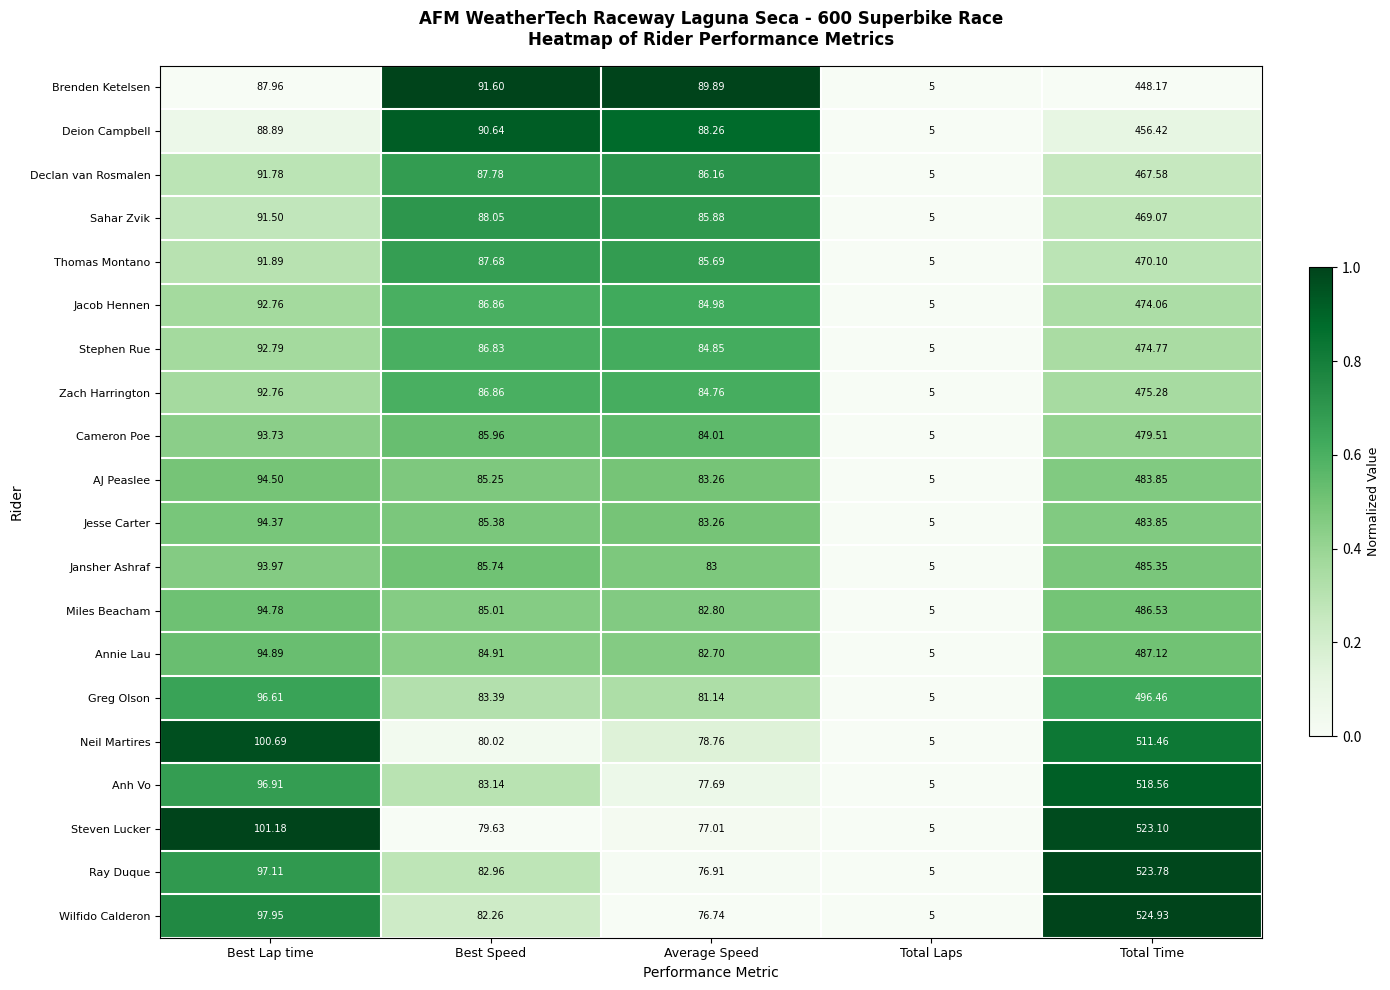

Between Total Laps and Total Time, which series saw the biggest shift?

Wilfido Calderon